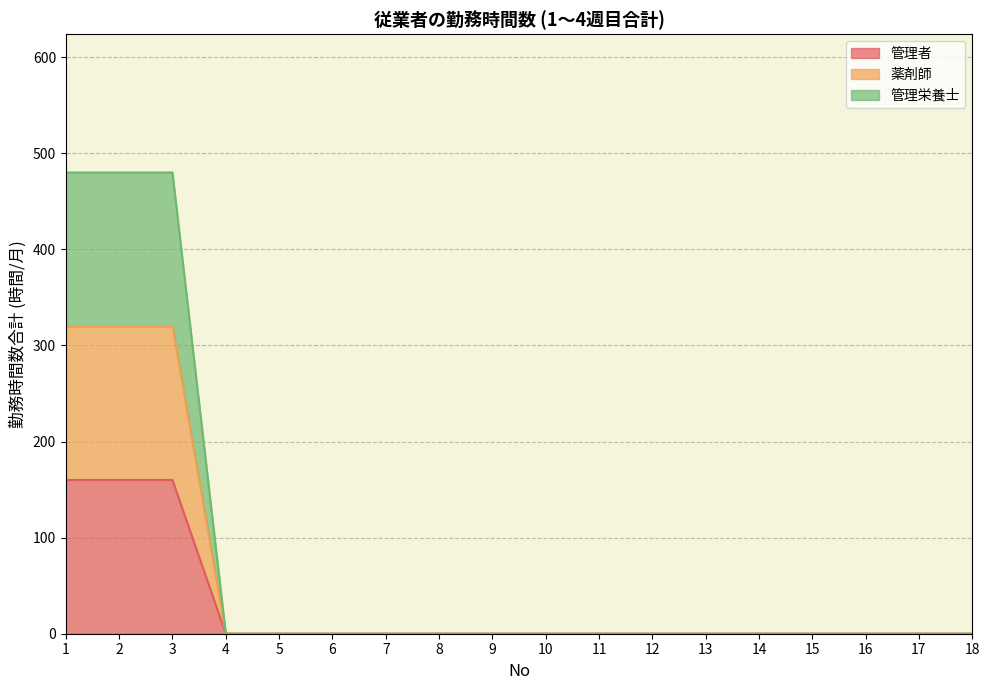

Does the chart display data point markers on the line(s)?

No